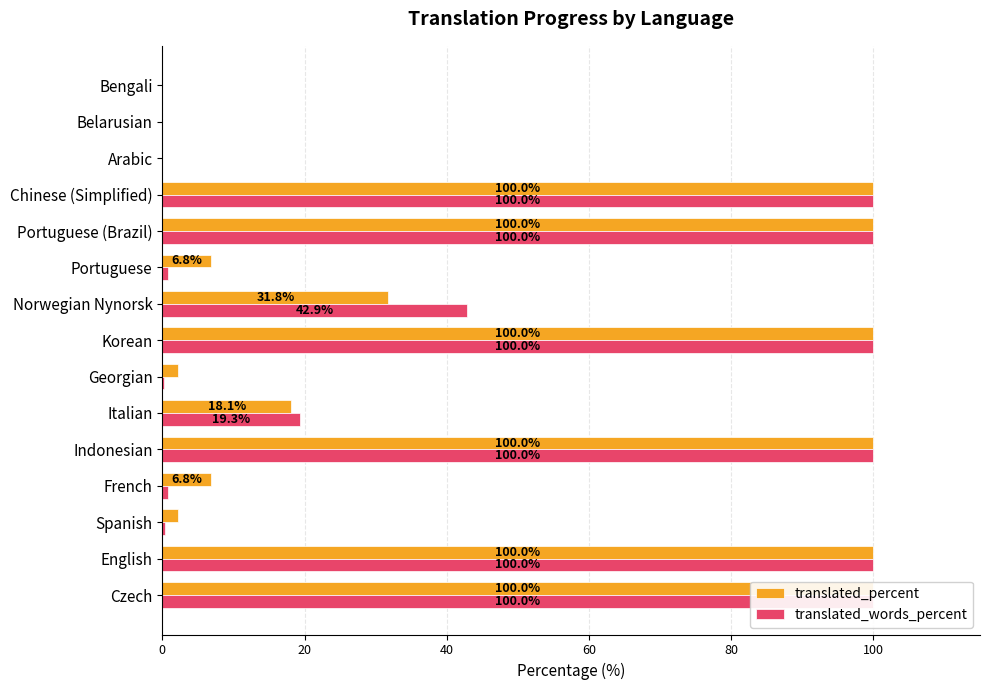

What value does the translated_words_percent series have at Czech?

100.0